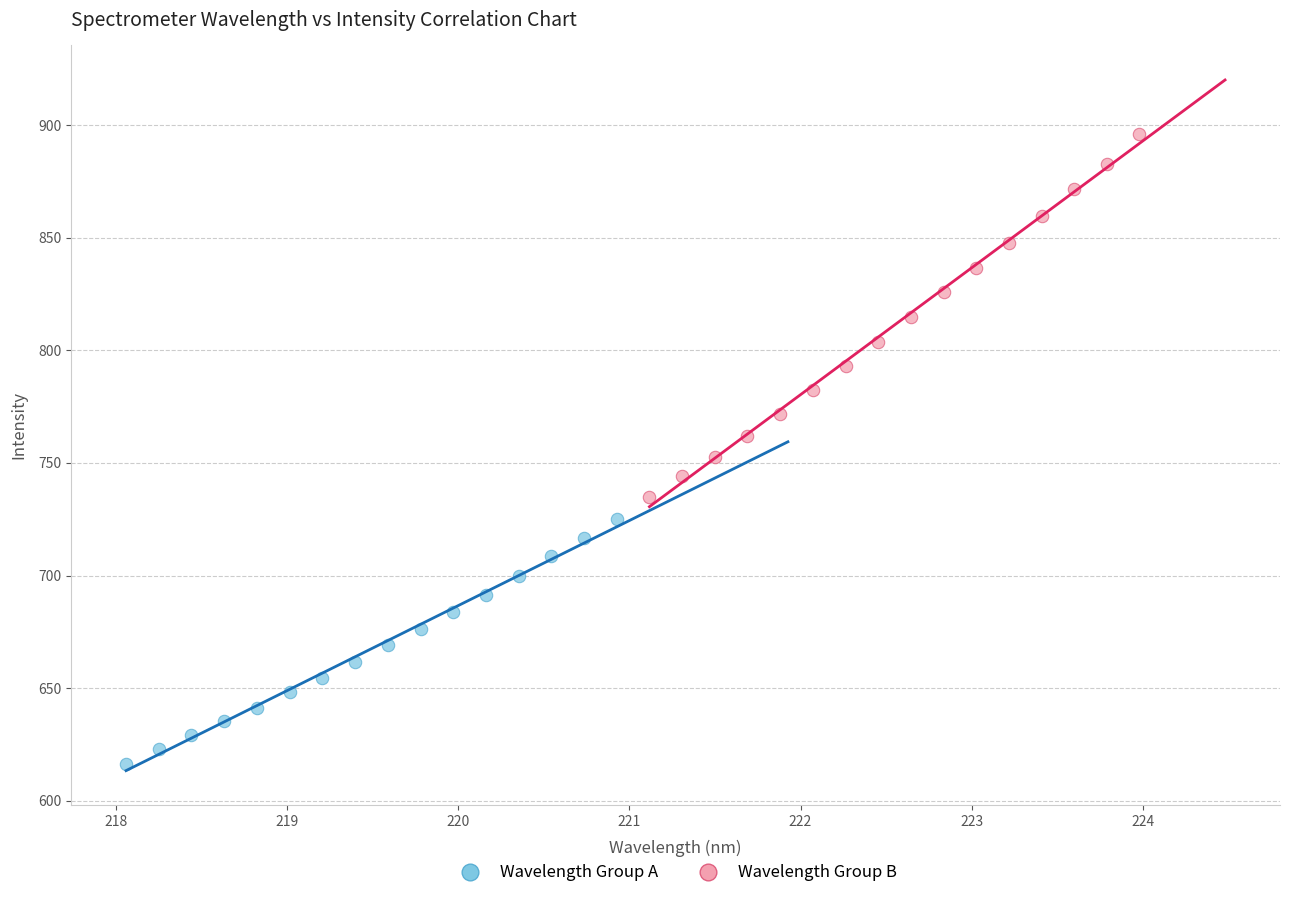

Which series has the largest Y range (max minus min)?

Wavelength Group B